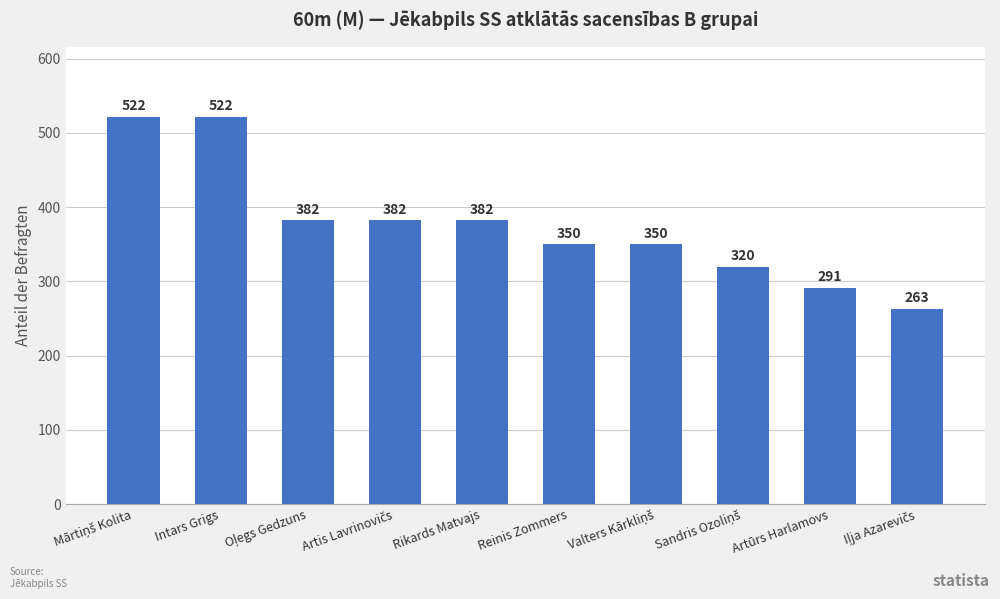

What is the greatest value displayed?

522